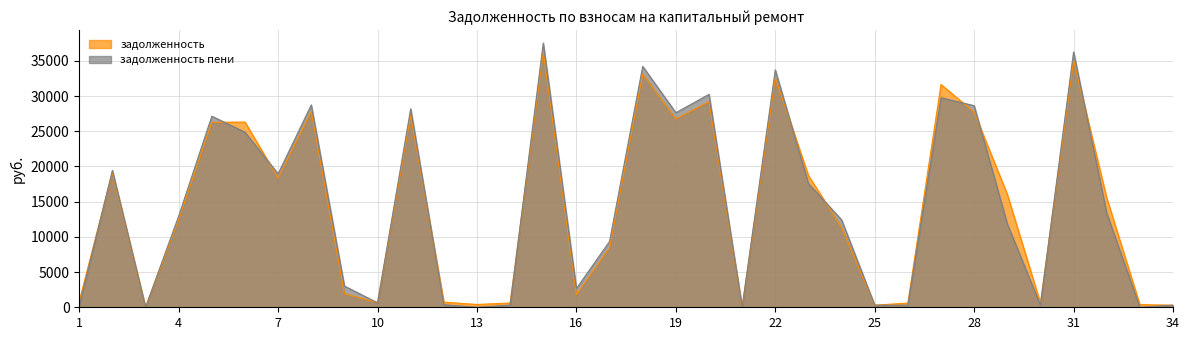

What is the value of the задолженность point at the 29th from the left?

16035.3